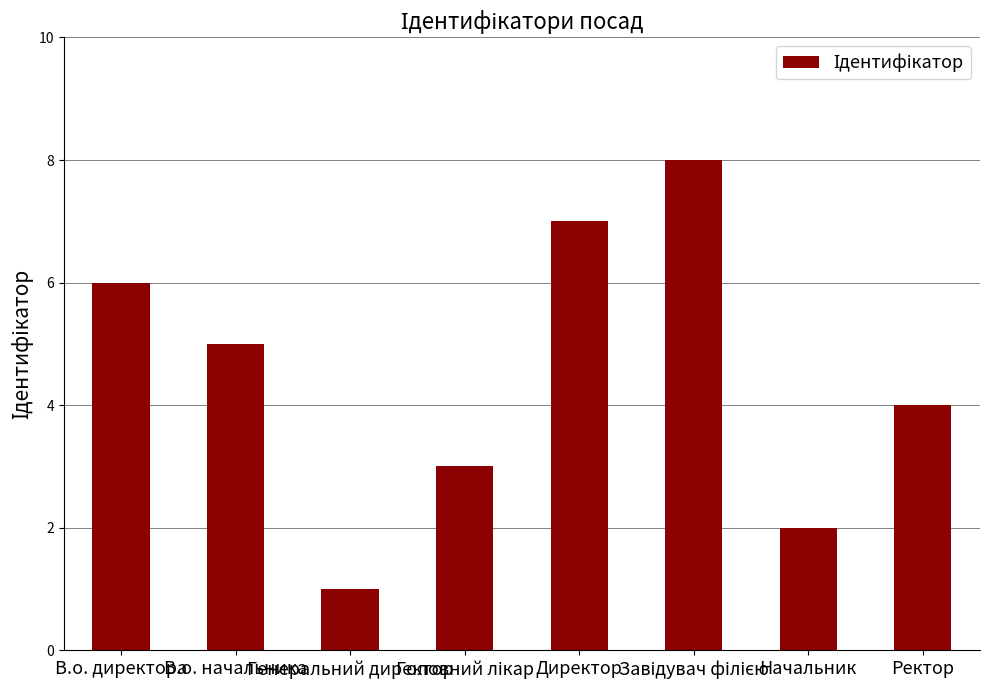

What is the sum of the values at В.о. директора and Ректор?

10